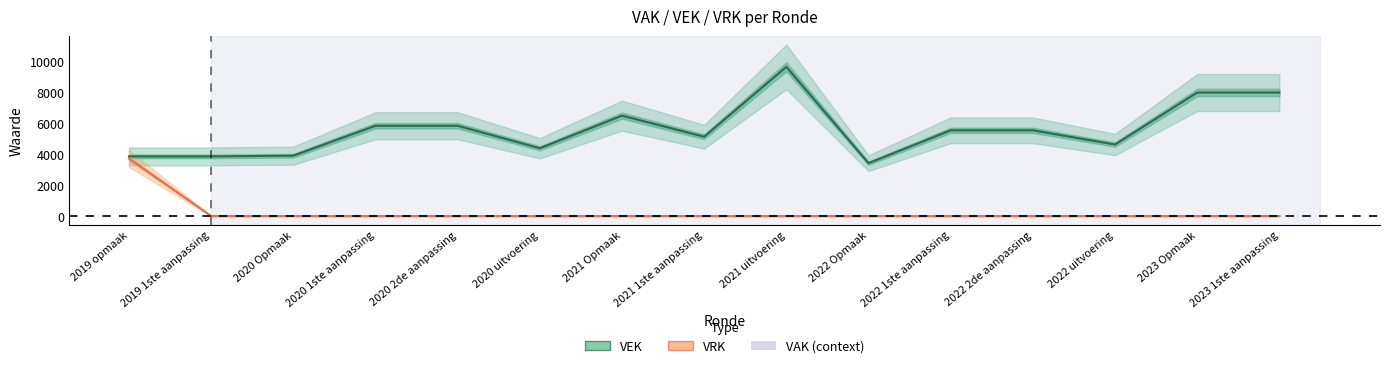

True or false: the data shows 8846 at 2021 1ste aanpassing.

False